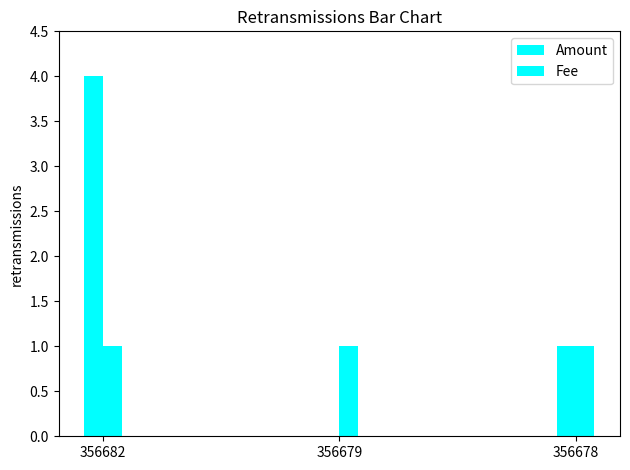

Which series has the largest range (max minus min)?

Amount